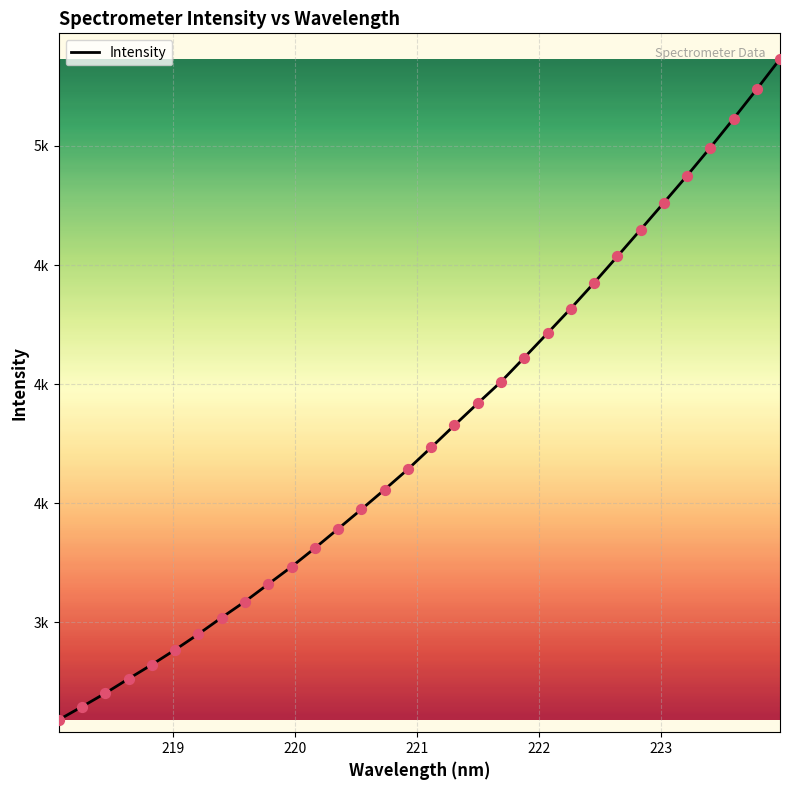

Does the chart have visible grid lines?

Yes